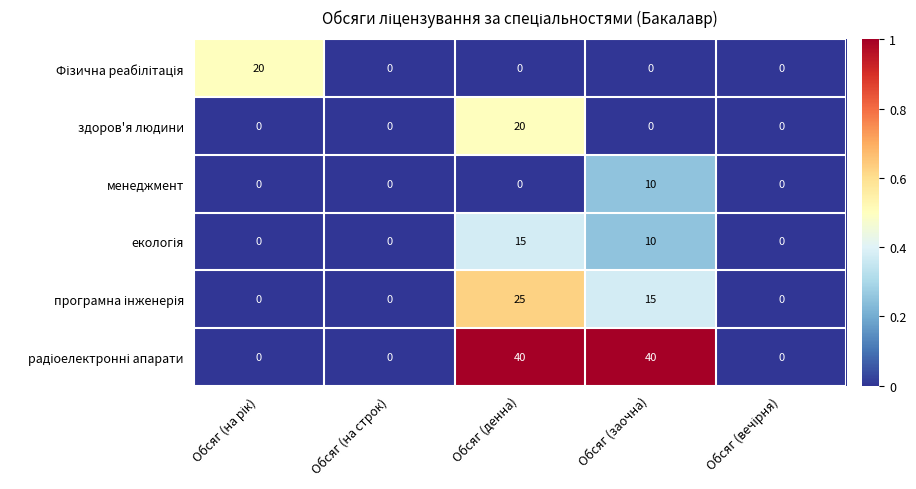

What is the maximum value shown in the chart?

40